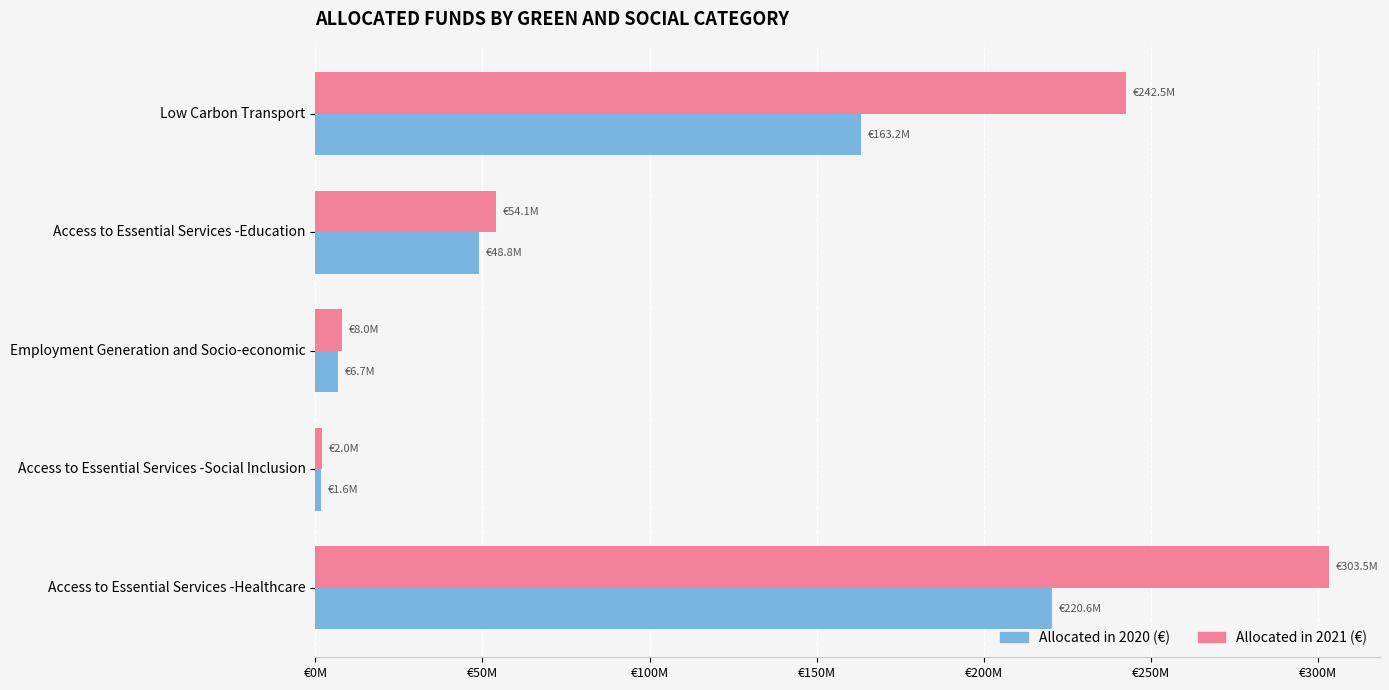

What position from the left is Employment Generation and Socio-economic?

3